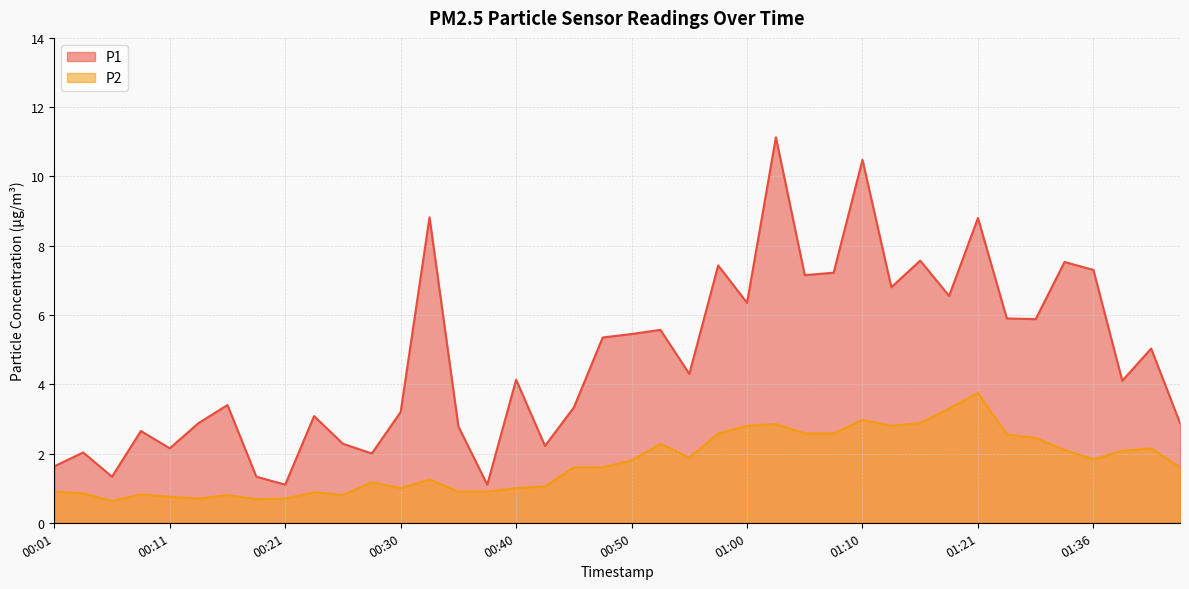

How many values in the P2 series exceed 1?

25